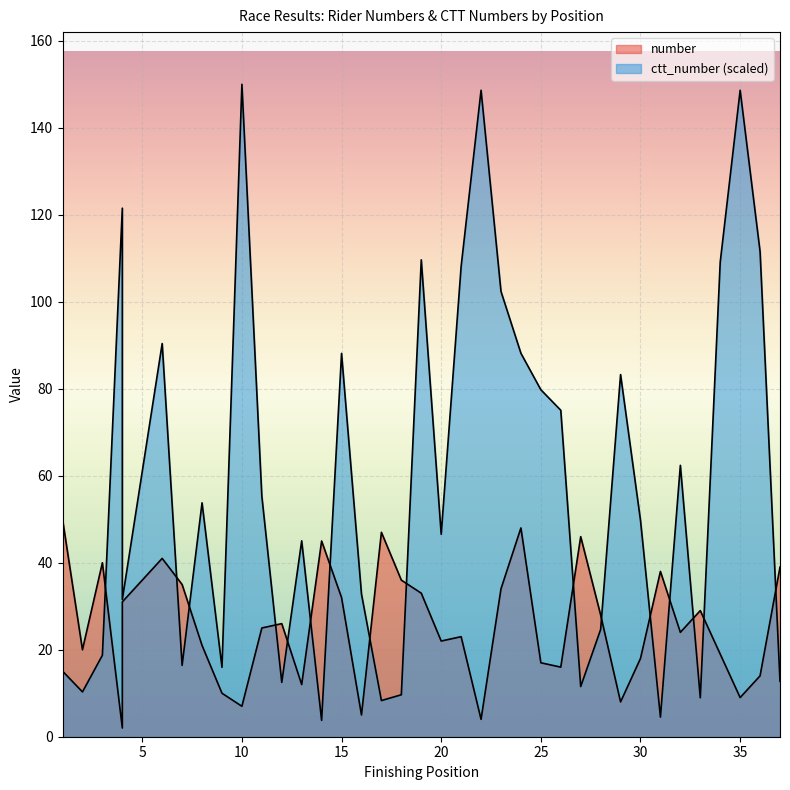

How many values in the ctt_number series exceed 49?

19